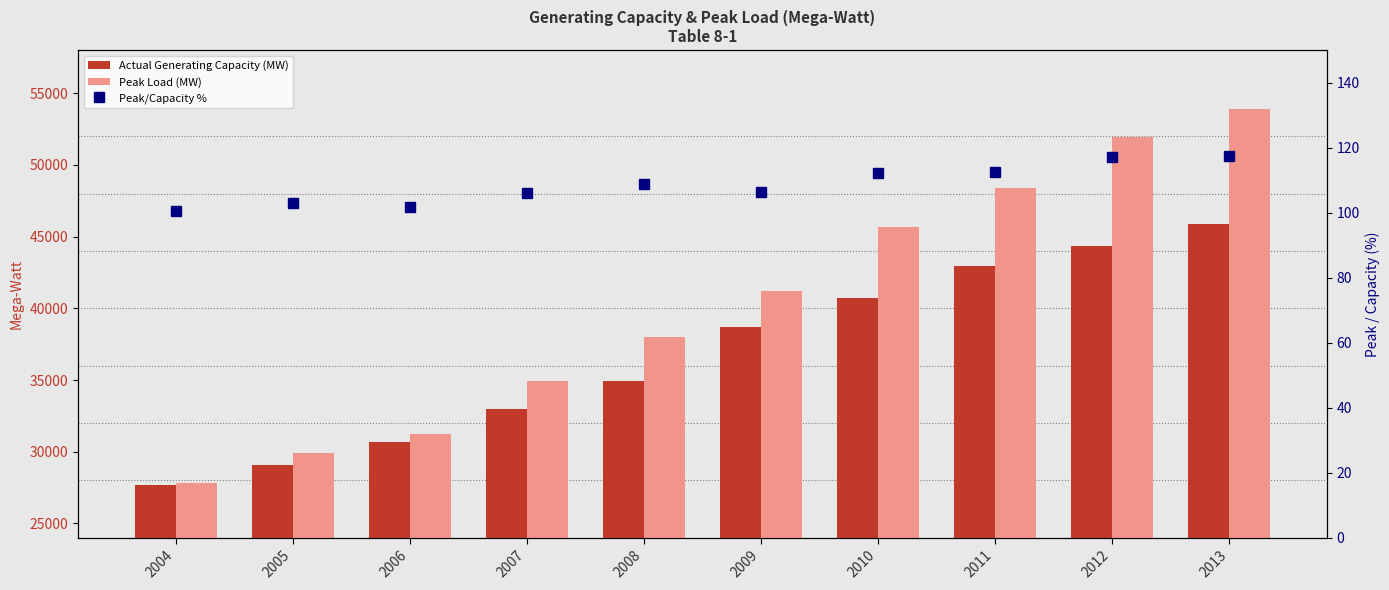

How many groups of bars are there?

10